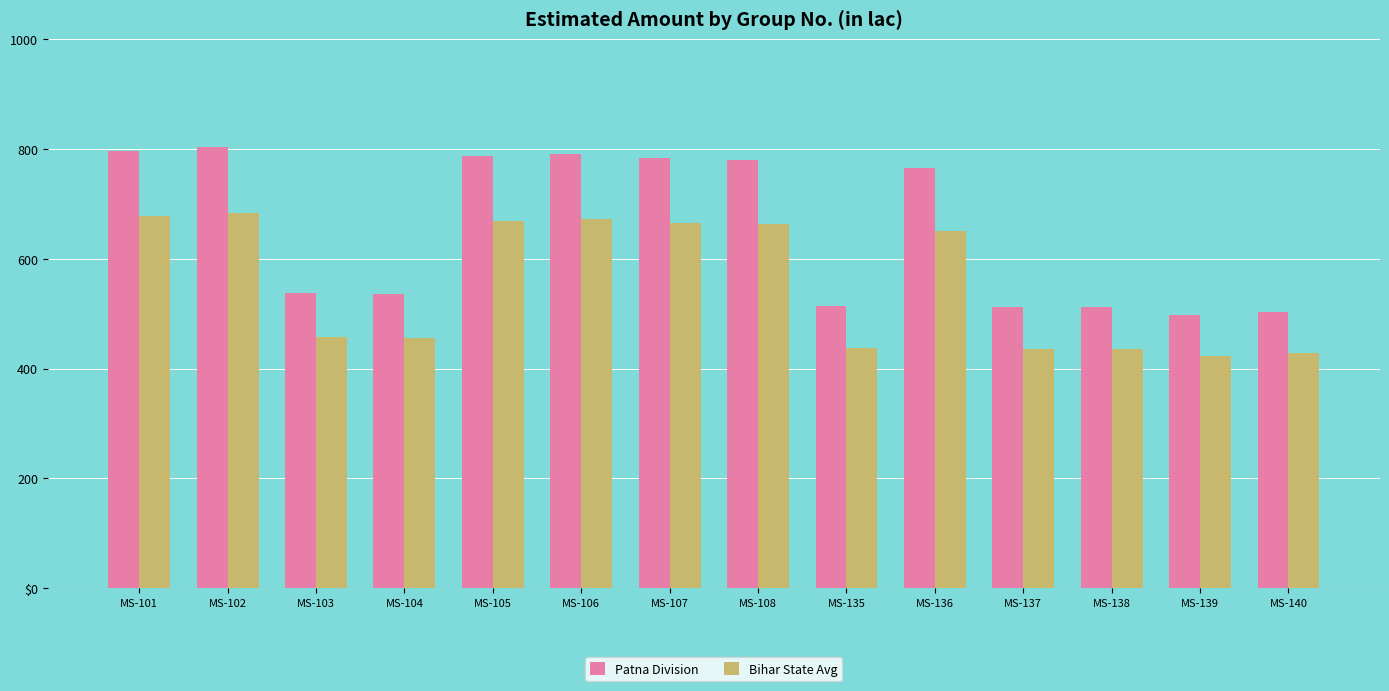

Reading right to left, extract all data points from this chart.

Patna Division: 503.4	498.1	512.0	512.5	766.1	514.0	780.0	782.5	791.1	786.9	535.2	537.5	802.8	796.7
Bihar State Avg: 427.9	423.4	435.2	435.7	651.2	436.9	663.0	665.1	672.5	668.9	454.9	456.9	682.4	677.2